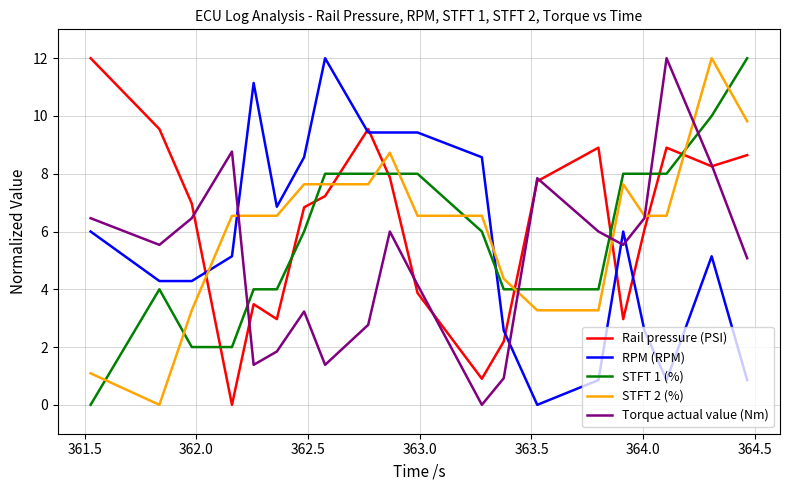

What is the maximum value shown in the chart?

12.0